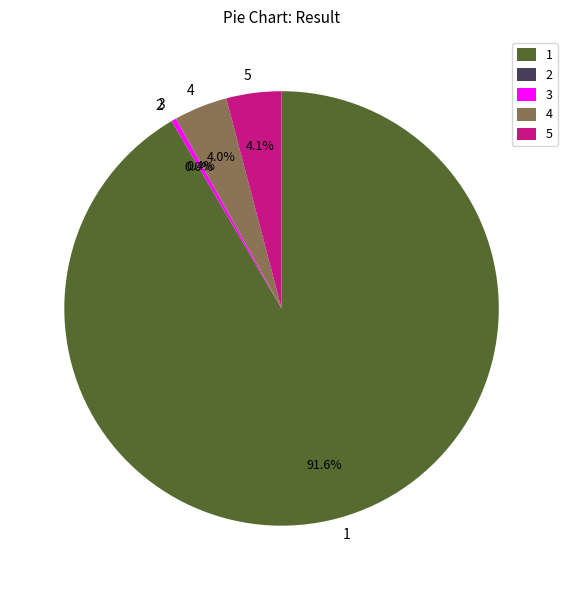

Which category accounts for the majority?

1